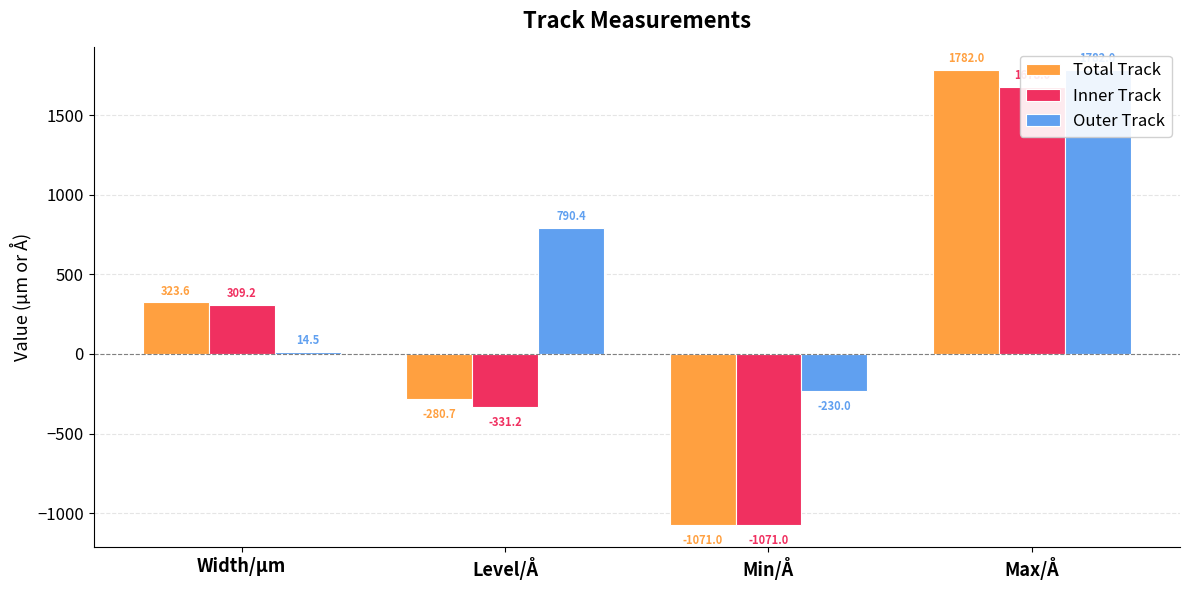

True or false: Total Track has a value of 601.4 at Max/Å.

False